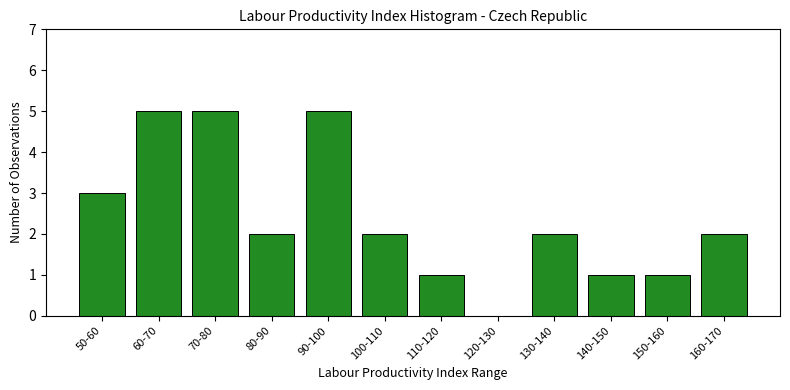

Reading left to right, list all the values displayed in this chart.

50-60=3	60-70=5	70-80=5	80-90=2	90-100=5	100-110=2	110-120=1	120-130=0	130-140=2	140-150=1	150-160=1	160-170=2